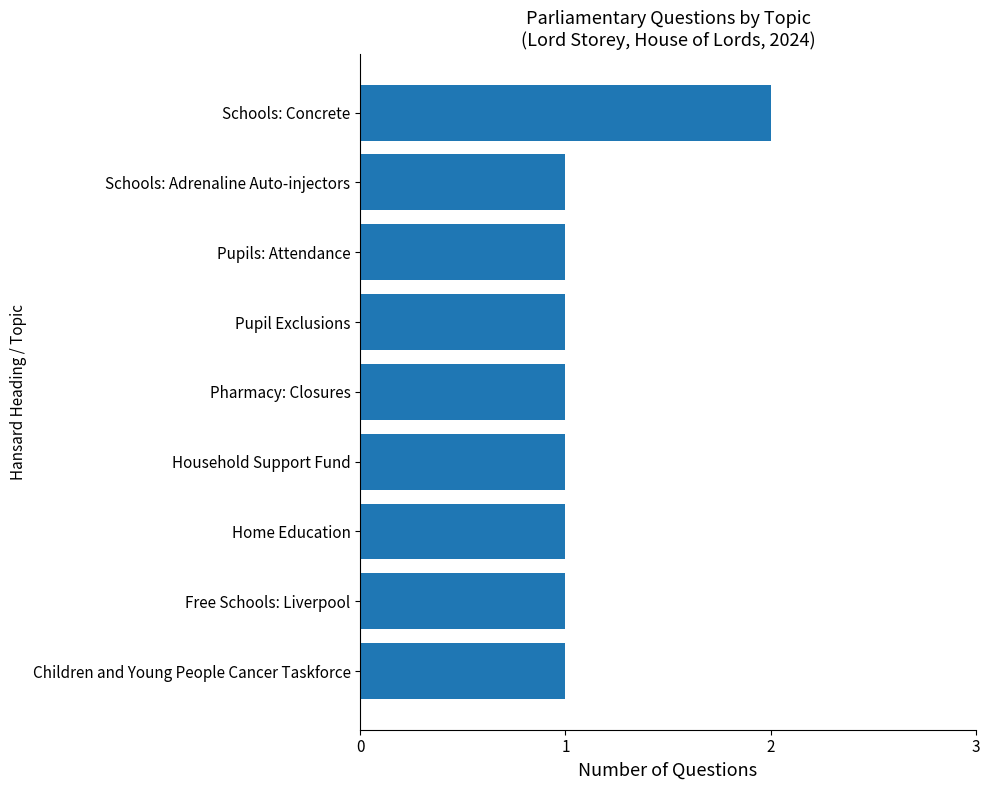

How many bars are there in total?

9